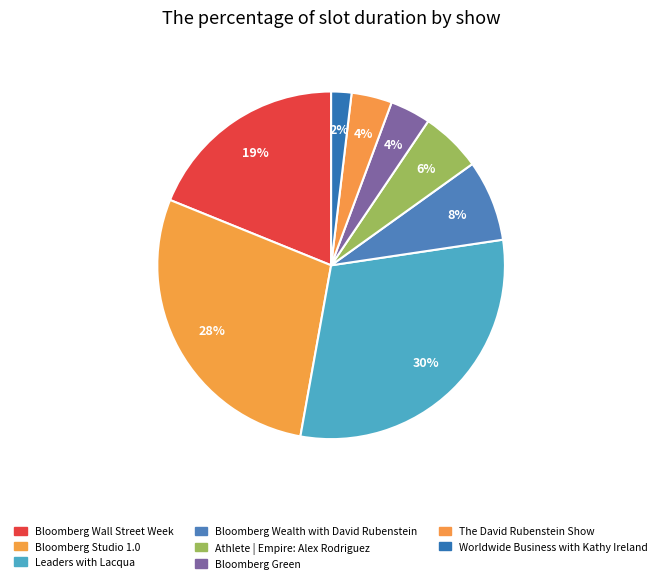

How many slices are in this pie chart?

8